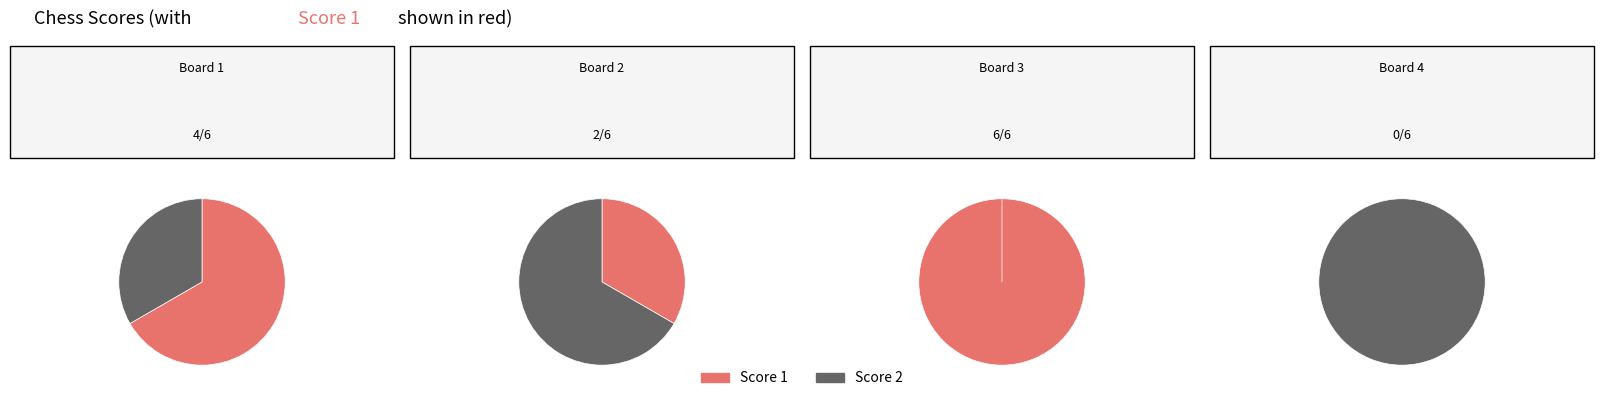

What portion of the pie excludes Board 3?

50.0%